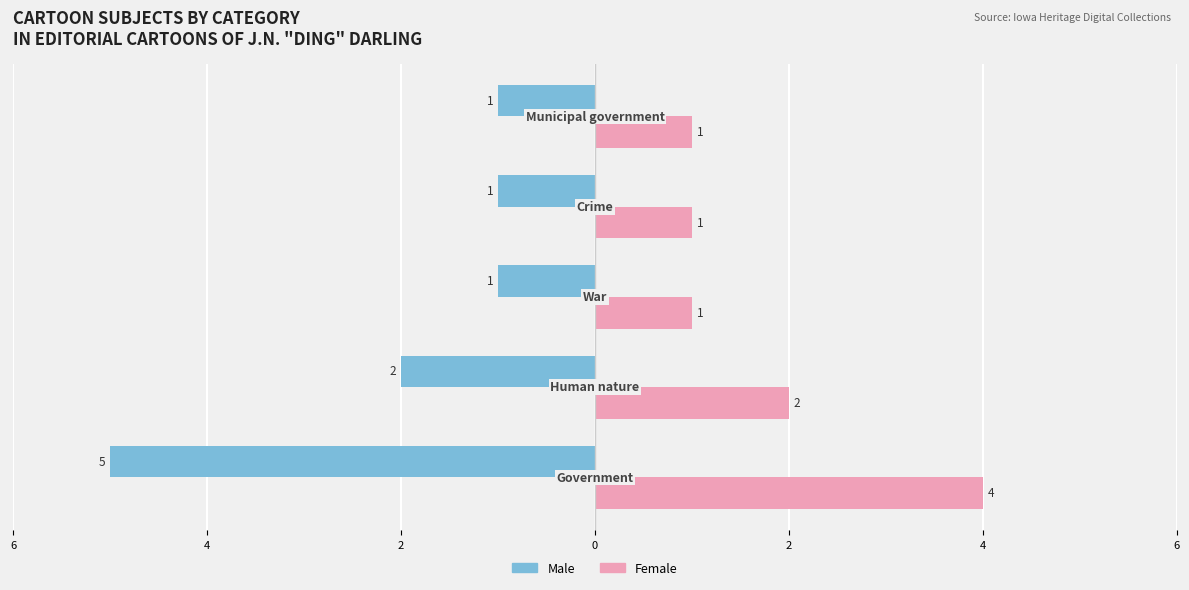

What are all the series names shown in the legend?

Male, Female